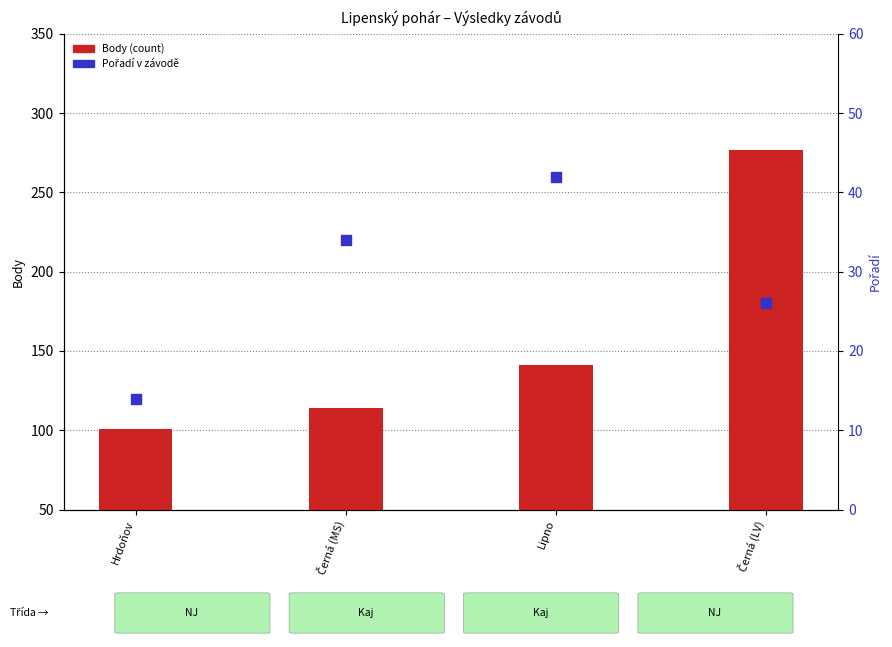

At how many categories does at least one series exceed 220?

1